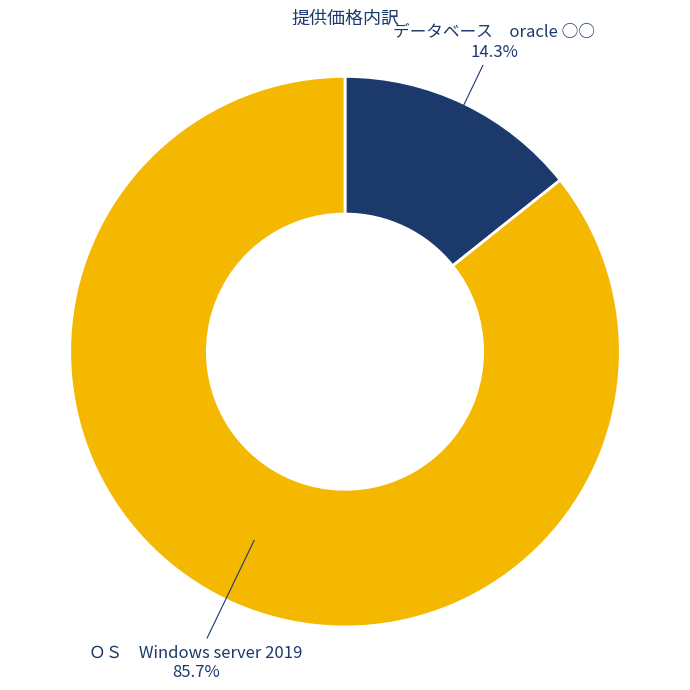

Does any single category account for the majority?

Yes